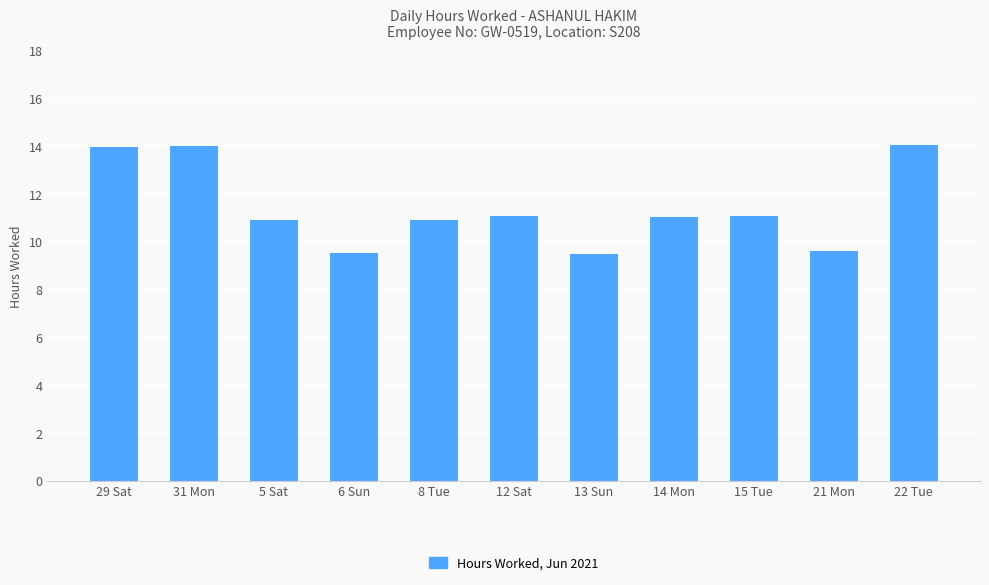

Count the values in the range 9 to 13.

8